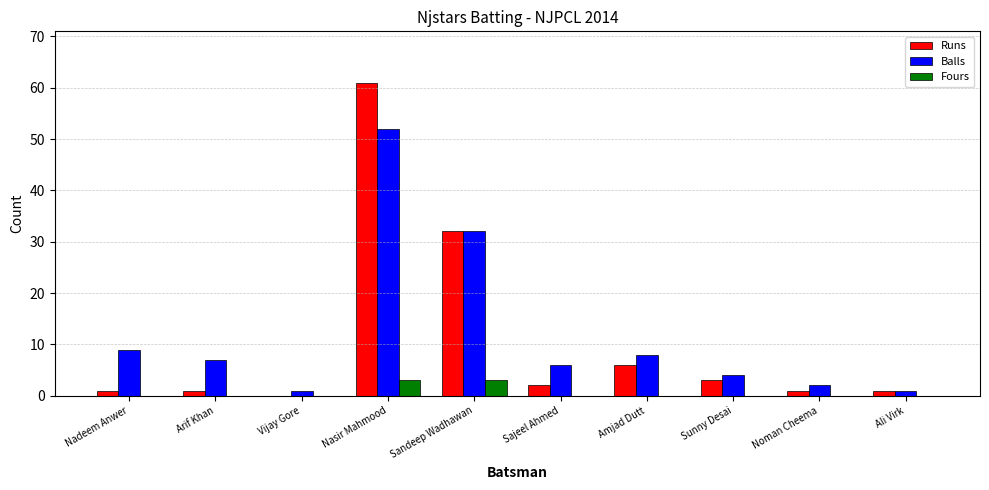

The Balls series shows 16 at Nadeem Anwer. True or false?

False